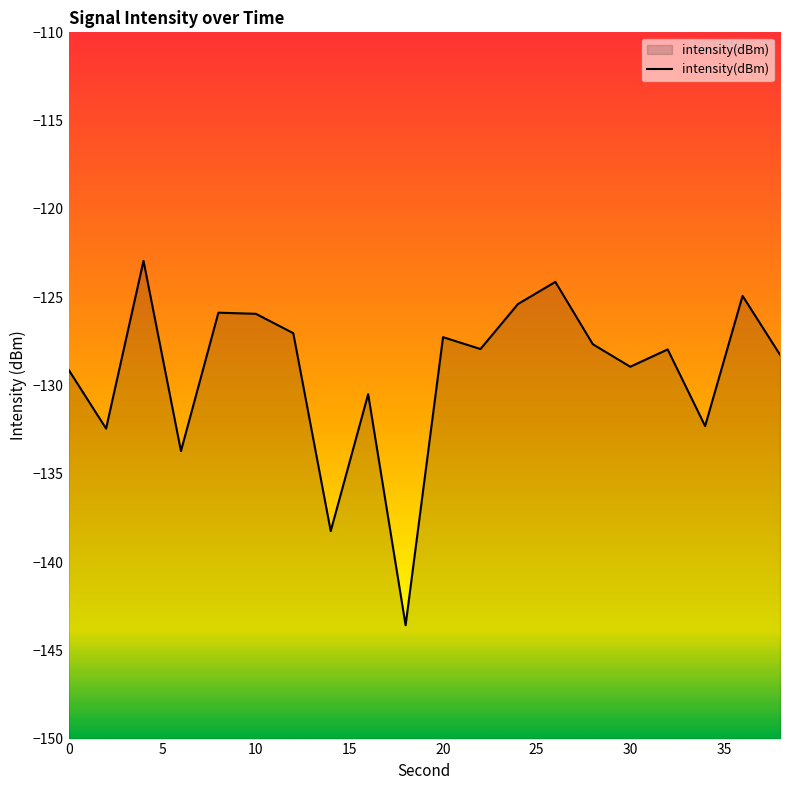

Which has a higher value, 10 or 0?

10